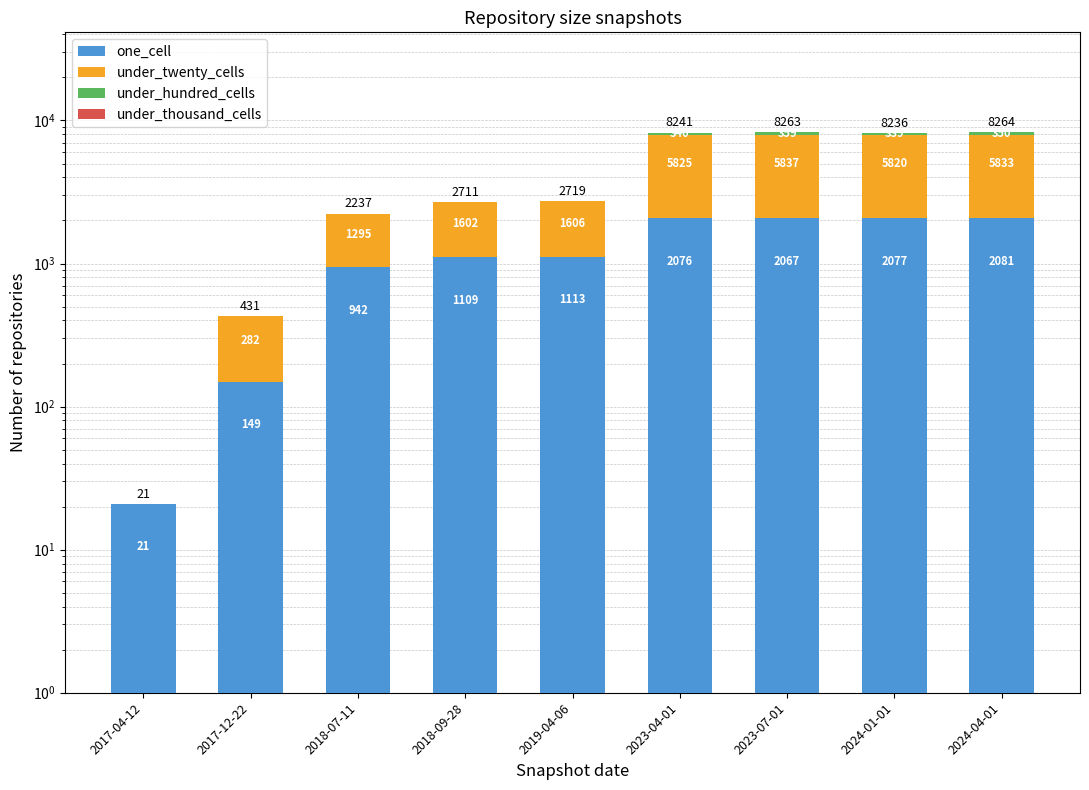

How many values in the under_twenty_cells series are below 1606?

4